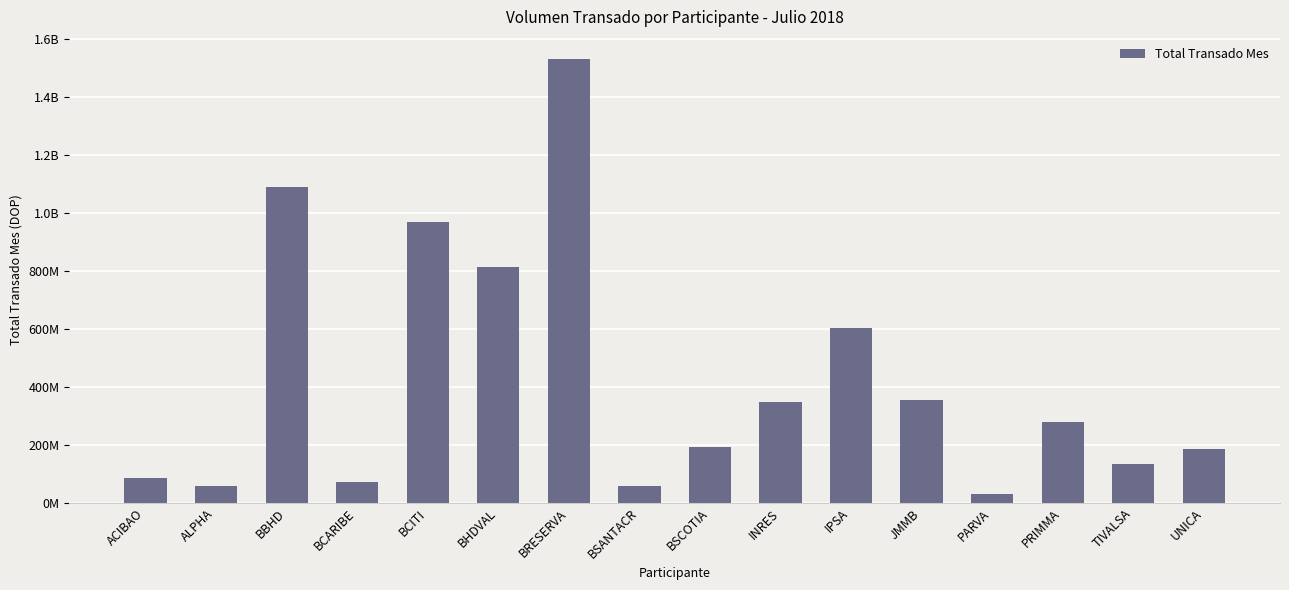

The value at ACIBAO is 144350892.4. True or false?

False